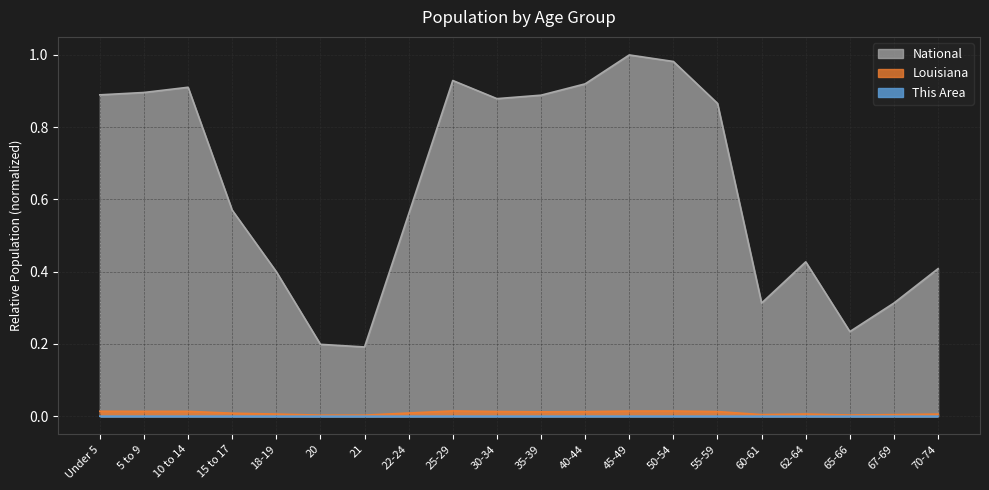

True or false: This Area and National intersect in this chart.

False